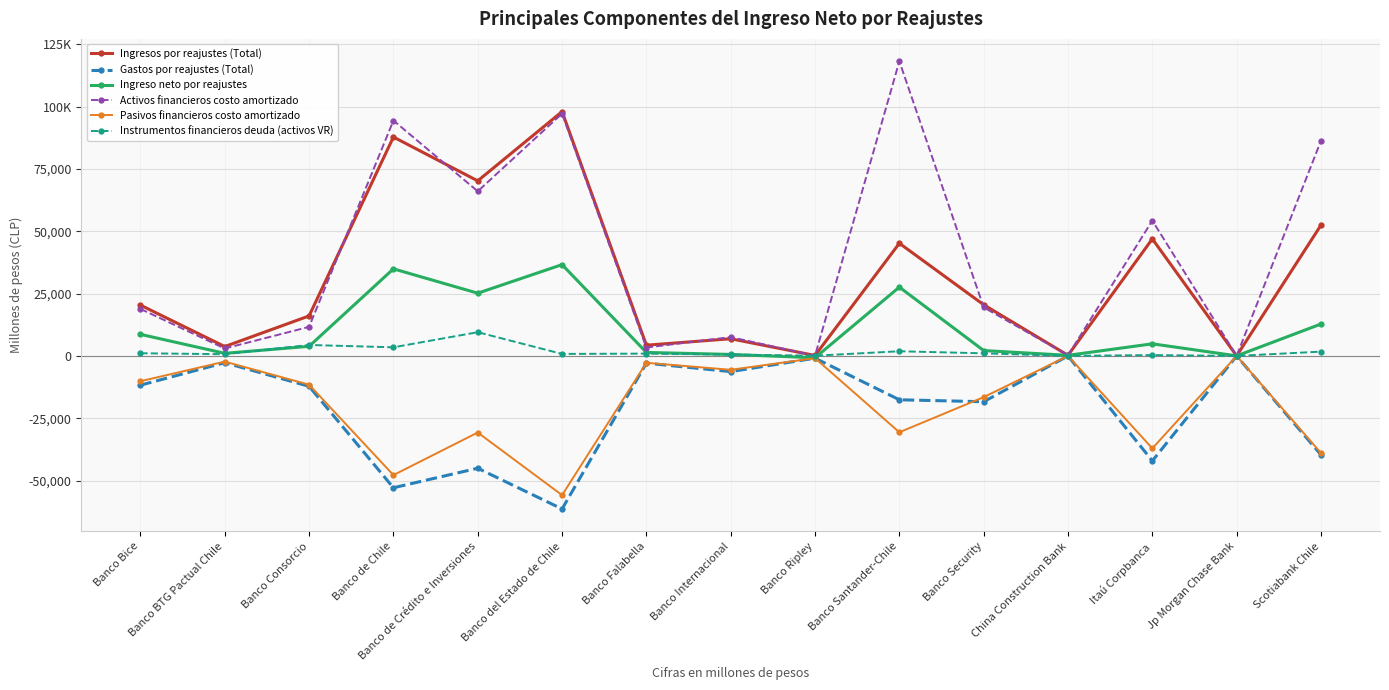

Which series has the widest spread of values?

Activos financieros costo amortizado